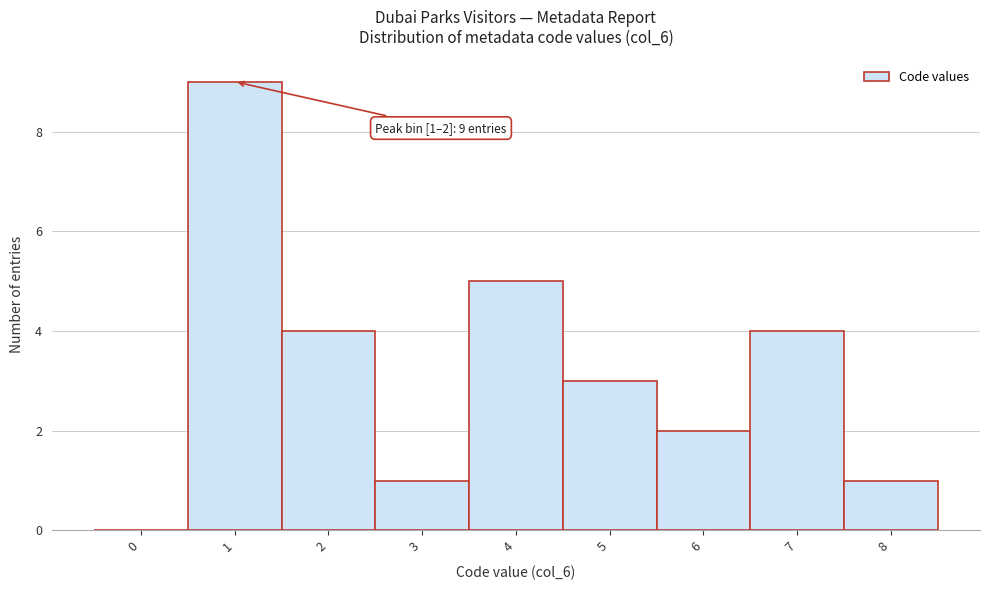

Reading right to left, list all the values displayed in this chart.

8=1	7=4	6=2	5=3	4=5	3=1	2=4	1=9	0=0